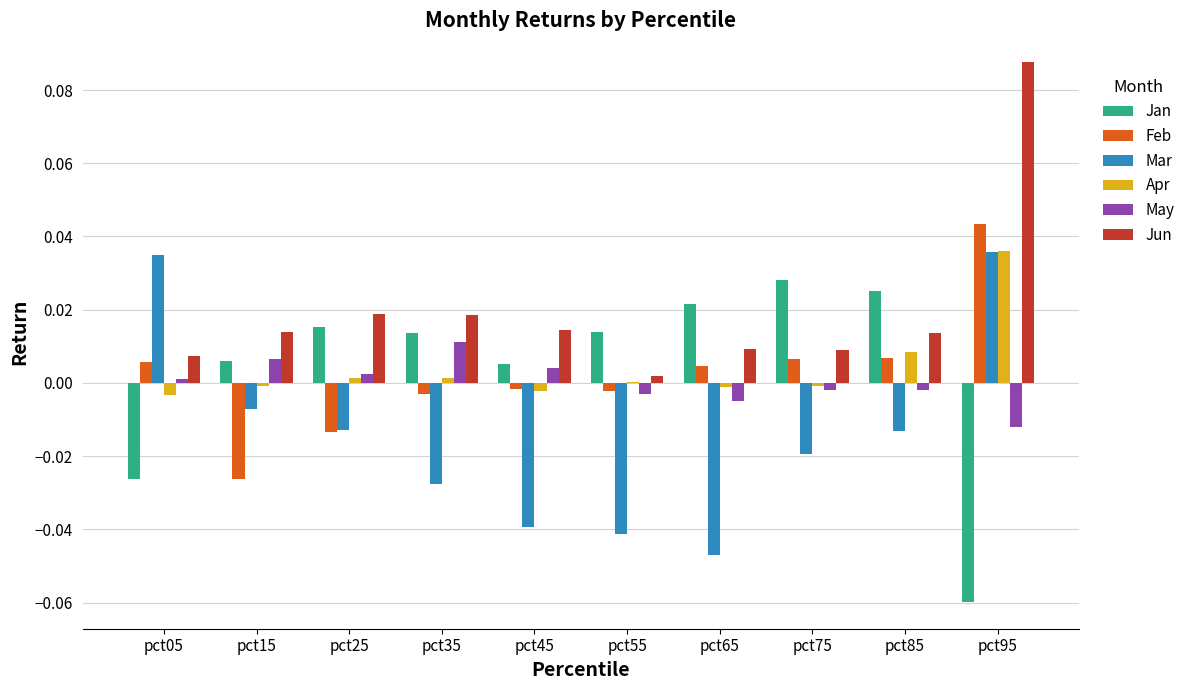

Between pct45 and pct85, which series saw the biggest shift?

Mar